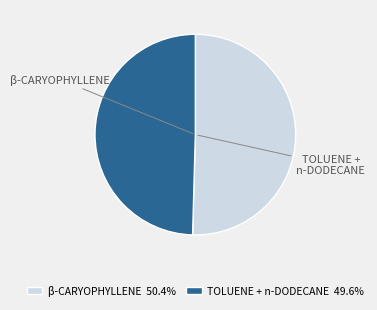

Does β-CARYOPHYLLENE 50.4% represent more than half of the total?

Yes